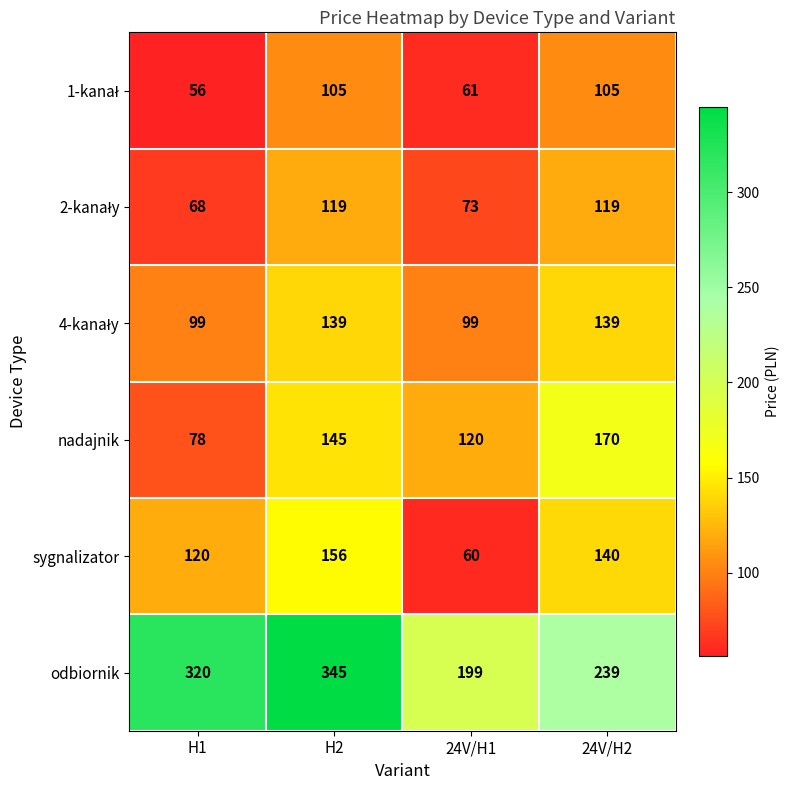

What is the difference between the odbiornik values at 24V/H2 and 24V/H1?

40